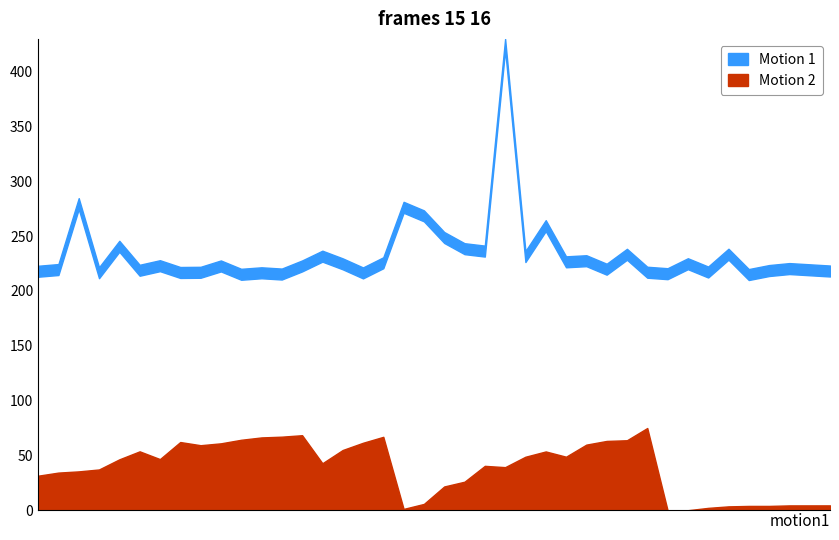

How many positive values are there?

39